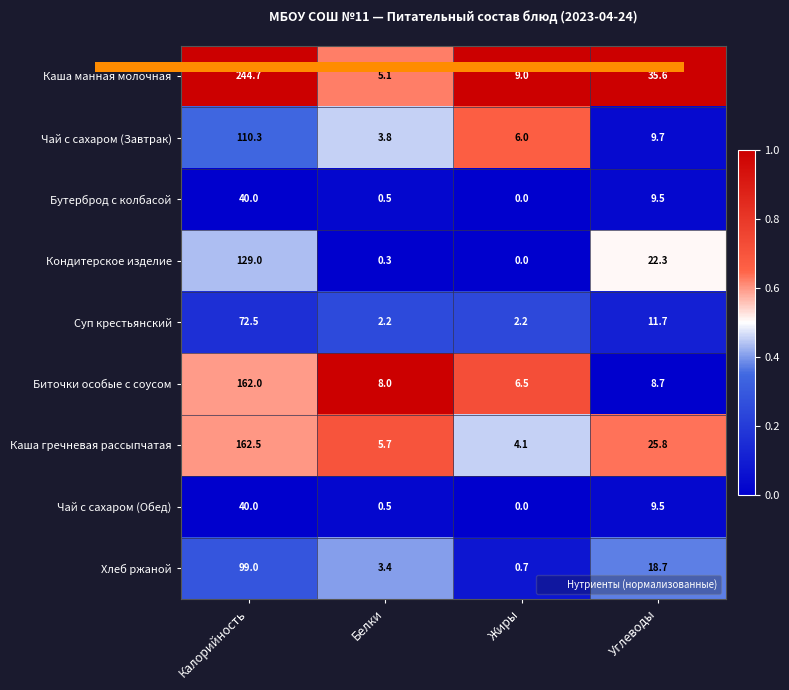

Which category has the lowest value across all series?

Жиры